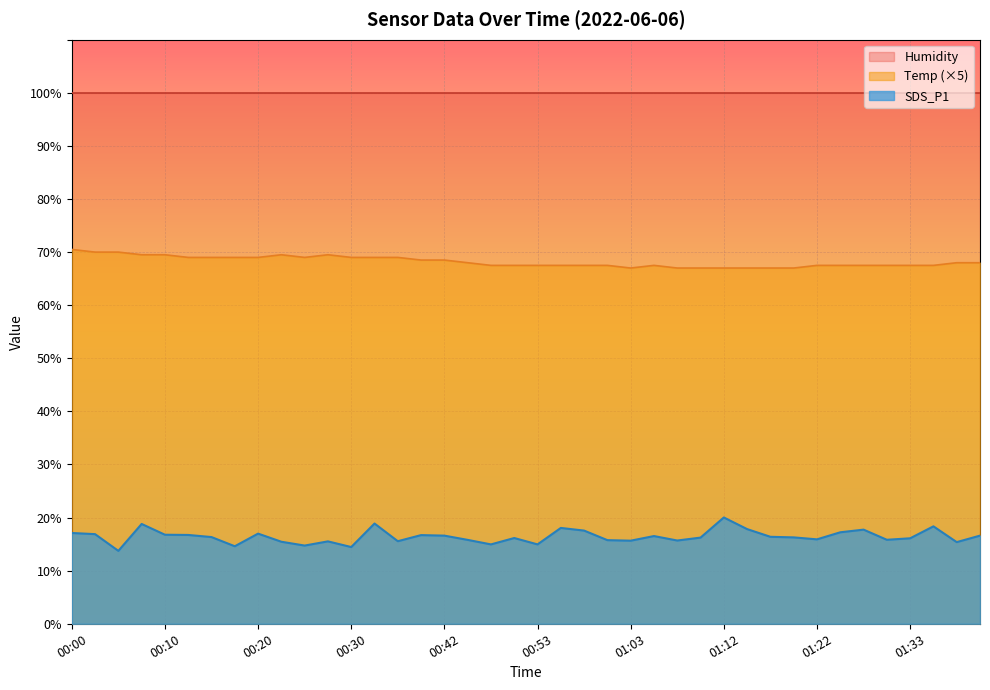

List the labels in order of Temp value, smallest first.

01:03, 01:07, 01:10, 01:12, 01:15, 01:17, 01:20, 00:47, 00:50, 00:53, 00:55, 00:58, 01:00, 01:05, 01:22, 01:25, 01:28, 01:31, 01:33, 01:36, 00:45, 01:38, 01:41, 00:40, 00:42, 00:12, 00:15, 00:17, 00:20, 00:25, 00:30, 00:35, 00:37, 00:08, 00:10, 00:22, 00:27, 00:03, 00:05, 00:00